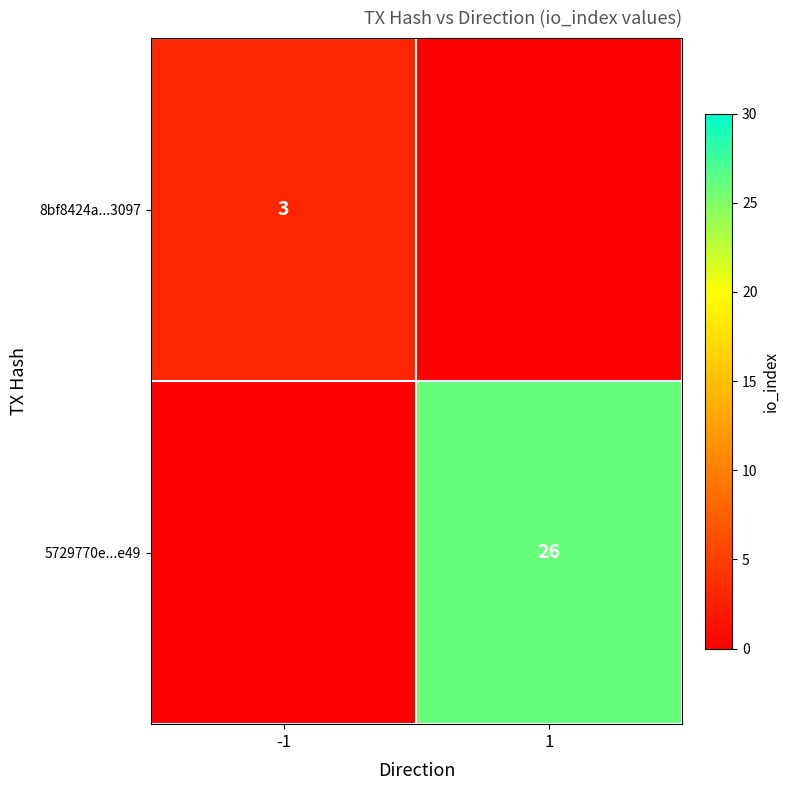

Which category has the highest value across all series?

1